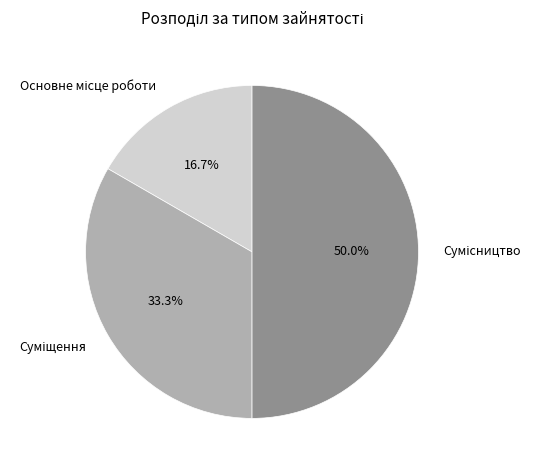

Is there a majority slice in this chart?

No